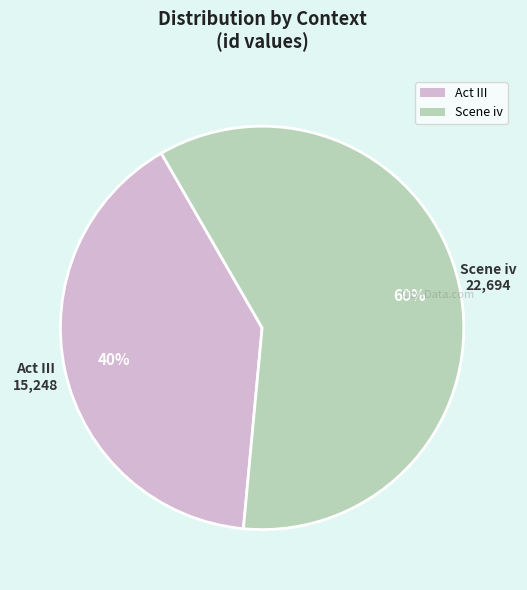

How many segments does this pie chart have?

2